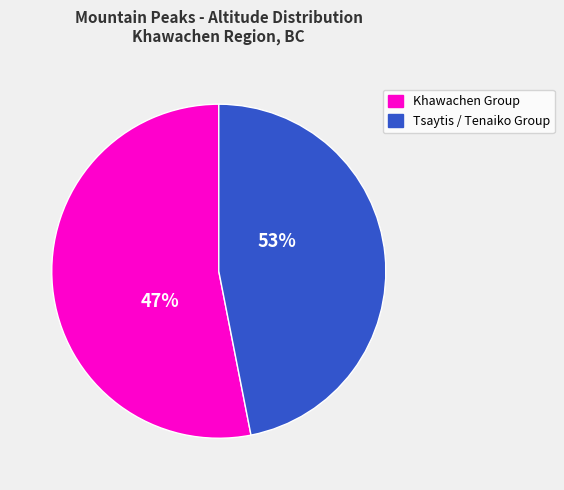

The Piano W2 slice represents 14% of the pie. True or false?

False